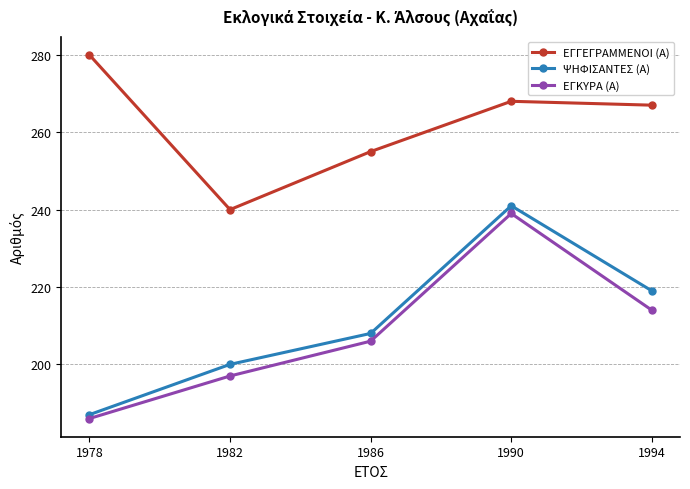

Does the chart display data point markers on the line(s)?

Yes